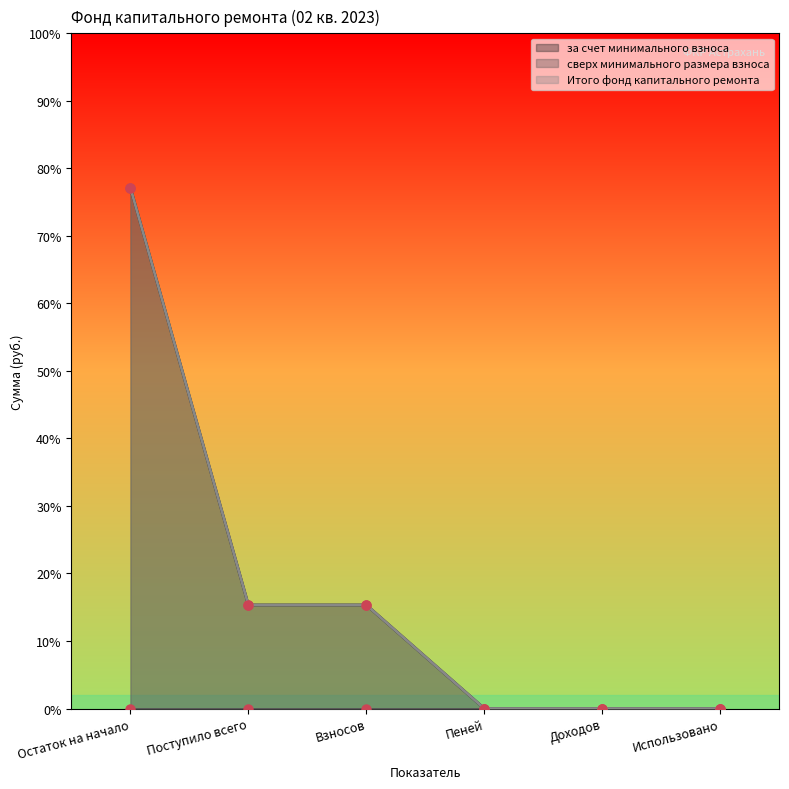

Which series has the widest spread of values?

за счет минимального взноса